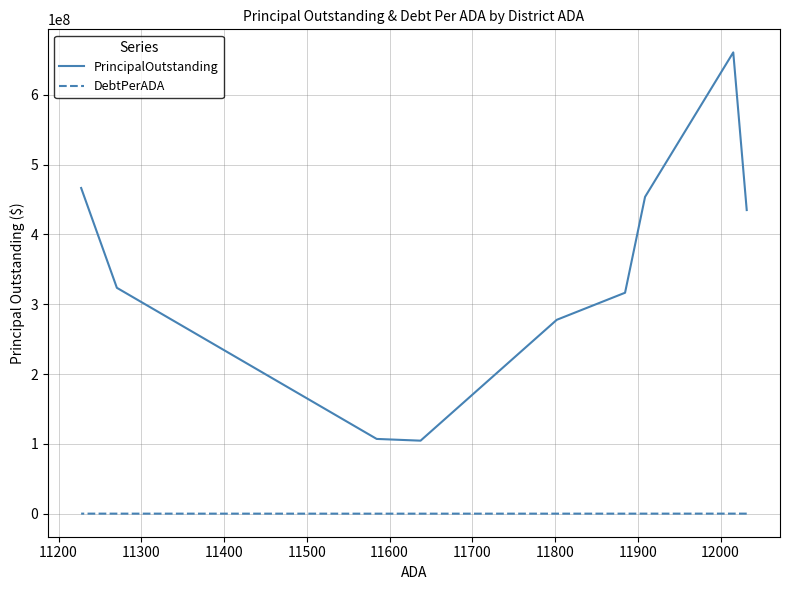

True or false: PrincipalOutstanding has more than 1 points higher than both neighbors.

False